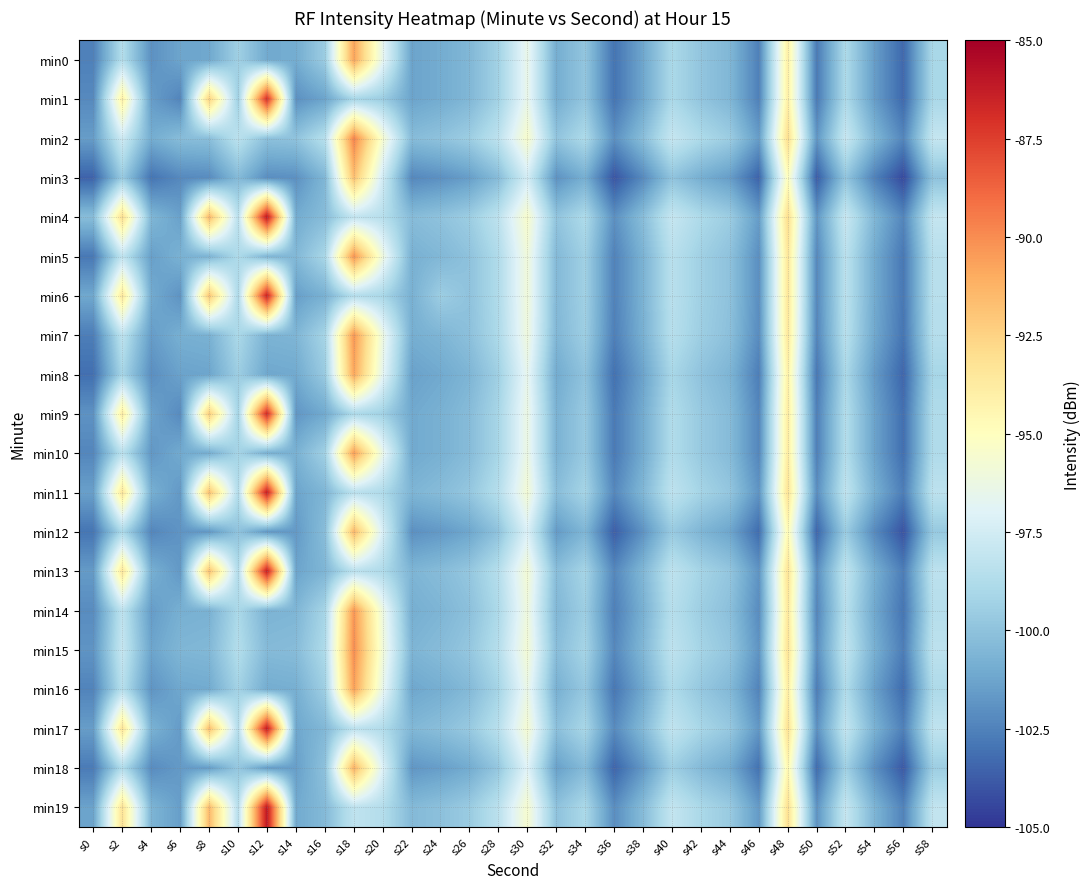

Reading right to left, list all the values displayed in this chart.

min0: s58=-99.0	s56=-103.4	s54=-101.5	s52=-98.8	s50=-102.8	s48=-94.0	s46=-102.5	s44=-100.5	s42=-99.9	s40=-98.9	s38=-101.2	s36=-103.0	s34=-99.8	s32=-100.9	s30=-96.5	s28=-99.3	s26=-100.5	s24=-101.0	s22=-101.3	s20=-96.6	s18=-90.7	s16=-99.5	s14=-101.0	s12=-101.1	s10=-99.4	s8=-101.1	s6=-101.2	s4=-102.0	s2=-98.6	s0=-102.5
min1: s58=-99.0	s56=-103.4	s54=-101.5	s52=-98.8	s50=-102.8	s48=-94.0	s46=-102.5	s44=-100.5	s42=-99.9	s40=-98.9	s38=-101.2	s36=-103.0	s34=-99.8	s32=-100.9	s30=-96.5	s28=-99.3	s26=-100.5	s24=-101.0	s22=-101.3	s20=-99.5	s18=-99.1	s16=-101.3	s14=-102.0	s12=-86.9	s10=-99.4	s8=-92.4	s6=-102.4	s4=-101.5	s2=-94.0	s0=-102.2
min2: s58=-98.0	s56=-102.4	s54=-100.5	s52=-97.8	s50=-101.8	s48=-93.0	s46=-101.5	s44=-99.5	s42=-98.9	s40=-97.9	s38=-100.2	s36=-102.0	s34=-98.8	s32=-99.9	s30=-95.5	s28=-98.3	s26=-99.5	s24=-100.0	s22=-100.3	s20=-95.6	s18=-89.7	s16=-98.5	s14=-100.0	s12=-100.1	s10=-98.4	s8=-100.1	s6=-100.2	s4=-101.0	s2=-97.6	s0=-101.5
min3: s58=-100.0	s56=-104.4	s54=-102.5	s52=-99.8	s50=-103.8	s48=-95.0	s46=-103.5	s44=-101.5	s42=-100.9	s40=-99.9	s38=-102.2	s36=-104.0	s34=-100.8	s32=-101.9	s30=-97.5	s28=-100.3	s26=-101.5	s24=-102.0	s22=-102.3	s20=-97.6	s18=-91.7	s16=-100.5	s14=-102.0	s12=-102.1	s10=-100.4	s8=-102.1	s6=-102.2	s4=-103.0	s2=-99.6	s0=-103.5
min4: s58=-98.0	s56=-102.4	s54=-100.5	s52=-97.8	s50=-101.8	s48=-93.0	s46=-101.5	s44=-99.5	s42=-98.9	s40=-97.9	s38=-100.2	s36=-102.0	s34=-98.8	s32=-99.9	s30=-95.5	s28=-98.3	s26=-99.5	s24=-100.0	s22=-100.3	s20=-98.5	s18=-98.1	s16=-100.3	s14=-101.0	s12=-85.9	s10=-98.4	s8=-91.4	s6=-101.4	s4=-100.5	s2=-93.0	s0=-100.2
min5: s58=-98.5	s56=-102.9	s54=-101.0	s52=-98.3	s50=-102.3	s48=-93.5	s46=-102.0	s44=-100.0	s42=-99.4	s40=-98.4	s38=-100.7	s36=-102.5	s34=-99.3	s32=-100.4	s30=-96.0	s28=-98.8	s26=-100.0	s24=-100.5	s22=-100.8	s20=-96.1	s18=-90.2	s16=-99.0	s14=-100.5	s12=-100.6	s10=-98.9	s8=-100.6	s6=-100.7	s4=-101.5	s2=-98.1	s0=-102.8
min6: s58=-98.5	s56=-102.9	s54=-101.0	s52=-98.3	s50=-102.3	s48=-93.5	s46=-102.0	s44=-100.0	s42=-99.4	s40=-98.4	s38=-100.7	s36=-102.5	s34=-99.3	s32=-100.4	s30=-96.0	s28=-98.8	s26=-100.0	s24=-99.5	s22=-100.8	s20=-99.0	s18=-98.6	s16=-100.8	s14=-101.5	s12=-86.4	s10=-98.9	s8=-91.9	s6=-101.9	s4=-101.0	s2=-93.5	s0=-101.1
min7: s58=-98.6	s56=-103.0	s54=-101.1	s52=-98.4	s50=-102.4	s48=-93.6	s46=-102.1	s44=-100.1	s42=-99.5	s40=-98.5	s38=-100.8	s36=-102.6	s34=-99.4	s32=-100.5	s30=-96.1	s28=-98.9	s26=-100.1	s24=-100.6	s22=-100.9	s20=-96.2	s18=-90.3	s16=-99.1	s14=-100.6	s12=-100.7	s10=-99.0	s8=-100.7	s6=-100.8	s4=-101.6	s2=-98.2	s0=-102.6
min8: s58=-99.1	s56=-103.5	s54=-101.6	s52=-98.9	s50=-102.9	s48=-94.1	s46=-102.6	s44=-100.6	s42=-100.0	s40=-99.0	s38=-101.3	s36=-103.1	s34=-99.9	s32=-101.0	s30=-96.6	s28=-99.4	s26=-100.6	s24=-101.1	s22=-101.4	s20=-96.7	s18=-90.8	s16=-99.6	s14=-101.1	s12=-101.2	s10=-99.5	s8=-101.2	s6=-101.3	s4=-102.1	s2=-99.1	s0=-103.1
min9: s58=-98.8	s56=-103.2	s54=-101.3	s52=-98.6	s50=-102.6	s48=-93.8	s46=-102.3	s44=-100.3	s42=-99.7	s40=-98.7	s38=-101.0	s36=-102.8	s34=-99.6	s32=-100.7	s30=-96.3	s28=-99.1	s26=-100.3	s24=-100.8	s22=-101.1	s20=-99.3	s18=-98.9	s16=-101.1	s14=-101.8	s12=-86.7	s10=-99.2	s8=-92.2	s6=-102.2	s4=-101.3	s2=-93.8	s0=-101.9
min10: s58=-98.8	s56=-103.2	s54=-101.3	s52=-98.6	s50=-102.6	s48=-93.8	s46=-102.3	s44=-100.3	s42=-99.7	s40=-98.7	s38=-101.0	s36=-102.8	s34=-99.6	s32=-100.7	s30=-96.3	s28=-99.1	s26=-100.3	s24=-100.8	s22=-101.1	s20=-96.4	s18=-90.5	s16=-99.3	s14=-100.8	s12=-100.9	s10=-99.2	s8=-100.9	s6=-101.0	s4=-101.8	s2=-98.4	s0=-102.3
min11: s58=-98.3	s56=-102.7	s54=-100.8	s52=-98.1	s50=-102.1	s48=-93.3	s46=-101.8	s44=-99.8	s42=-99.2	s40=-98.2	s38=-100.5	s36=-102.3	s34=-99.1	s32=-100.2	s30=-95.8	s28=-98.6	s26=-99.8	s24=-100.3	s22=-100.6	s20=-98.8	s18=-98.4	s16=-100.6	s14=-101.3	s12=-86.2	s10=-98.7	s8=-91.7	s6=-101.7	s4=-100.8	s2=-93.4	s0=-101.4
min12: s58=-99.7	s56=-104.1	s54=-102.2	s52=-99.5	s50=-103.5	s48=-94.7	s46=-103.2	s44=-101.2	s42=-100.6	s40=-99.6	s38=-101.9	s36=-103.7	s34=-100.5	s32=-101.6	s30=-97.2	s28=-100.0	s26=-101.2	s24=-101.7	s22=-102.0	s20=-97.3	s18=-91.4	s16=-100.2	s14=-101.7	s12=-101.8	s10=-100.0	s8=-101.7	s6=-101.8	s4=-102.4	s2=-98.9	s0=-102.9
min13: s58=-98.3	s56=-102.7	s54=-100.8	s52=-98.1	s50=-102.1	s48=-93.3	s46=-101.8	s44=-99.8	s42=-99.2	s40=-98.2	s38=-100.5	s36=-102.3	s34=-99.1	s32=-100.2	s30=-95.8	s28=-98.6	s26=-99.8	s24=-100.3	s22=-100.6	s20=-98.8	s18=-98.4	s16=-100.6	s14=-101.3	s12=-86.2	s10=-98.7	s8=-91.7	s6=-101.7	s4=-100.8	s2=-93.4	s0=-101.6
min14: s58=-98.6	s56=-103.0	s54=-101.1	s52=-98.4	s50=-102.4	s48=-93.6	s46=-102.1	s44=-100.1	s42=-99.5	s40=-98.5	s38=-100.8	s36=-102.6	s34=-99.4	s32=-100.5	s30=-96.1	s28=-98.9	s26=-100.1	s24=-100.6	s22=-100.9	s20=-96.2	s18=-90.3	s16=-99.1	s14=-100.6	s12=-100.7	s10=-99.0	s8=-100.7	s6=-100.8	s4=-101.6	s2=-98.2	s0=-102.1
min15: s58=-98.3	s56=-102.7	s54=-100.8	s52=-98.1	s50=-102.1	s48=-93.3	s46=-101.8	s44=-99.8	s42=-99.2	s40=-98.2	s38=-100.5	s36=-102.3	s34=-99.1	s32=-100.2	s30=-95.8	s28=-98.6	s26=-99.8	s24=-100.3	s22=-100.6	s20=-95.9	s18=-90.0	s16=-98.8	s14=-100.3	s12=-100.4	s10=-98.7	s8=-100.4	s6=-100.5	s4=-101.3	s2=-97.9	s0=-101.8
min16: s58=-98.9	s56=-103.3	s54=-101.4	s52=-98.7	s50=-102.7	s48=-93.9	s46=-102.4	s44=-100.4	s42=-99.8	s40=-98.8	s38=-101.1	s36=-102.9	s34=-99.7	s32=-100.8	s30=-96.4	s28=-99.2	s26=-100.4	s24=-100.9	s22=-101.2	s20=-96.5	s18=-90.6	s16=-99.4	s14=-100.9	s12=-101.0	s10=-99.3	s8=-101.0	s6=-101.1	s4=-101.9	s2=-98.5	s0=-102.4
min17: s58=-98.2	s56=-102.6	s54=-100.7	s52=-98.0	s50=-102.0	s48=-93.2	s46=-101.7	s44=-99.7	s42=-99.1	s40=-98.1	s38=-100.4	s36=-102.2	s34=-99.0	s32=-100.1	s30=-95.7	s28=-98.5	s26=-99.7	s24=-100.2	s22=-100.5	s20=-98.7	s18=-98.3	s16=-100.5	s14=-101.2	s12=-86.1	s10=-98.6	s8=-91.6	s6=-101.6	s4=-100.7	s2=-93.3	s0=-101.5
min18: s58=-99.5	s56=-103.9	s54=-102.0	s52=-99.3	s50=-103.3	s48=-94.5	s46=-103.0	s44=-101.0	s42=-100.4	s40=-99.4	s38=-101.7	s36=-103.5	s34=-100.3	s32=-101.4	s30=-97.0	s28=-99.8	s26=-101.0	s24=-101.5	s22=-101.8	s20=-97.1	s18=-91.2	s16=-100.0	s14=-101.5	s12=-101.6	s10=-99.8	s8=-101.5	s6=-101.6	s4=-102.2	s2=-98.7	s0=-102.7
min19: s58=-98.1	s56=-102.5	s54=-100.6	s52=-97.9	s50=-101.9	s48=-93.1	s46=-101.6	s44=-99.6	s42=-99.0	s40=-98.0	s38=-100.3	s36=-102.1	s34=-98.9	s32=-100.0	s30=-95.6	s28=-98.4	s26=-99.6	s24=-100.1	s22=-100.4	s20=-98.6	s18=-98.2	s16=-100.4	s14=-101.1	s12=-86.0	s10=-98.5	s8=-91.5	s6=-101.5	s4=-100.6	s2=-93.2	s0=-101.3